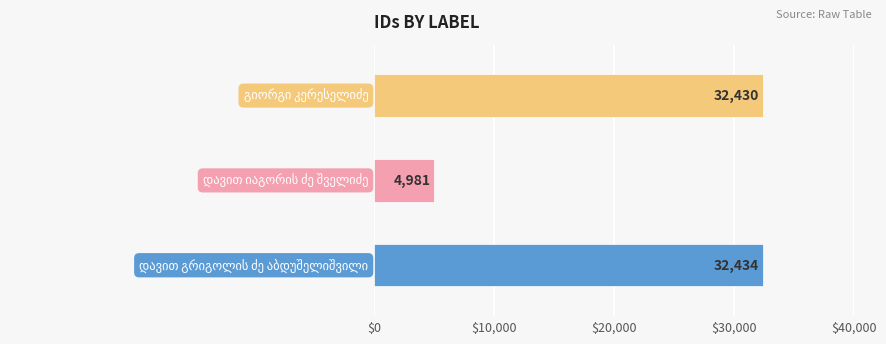

Is it true that the value at დავით იაგორის ძე შველიძე is 2778?

False